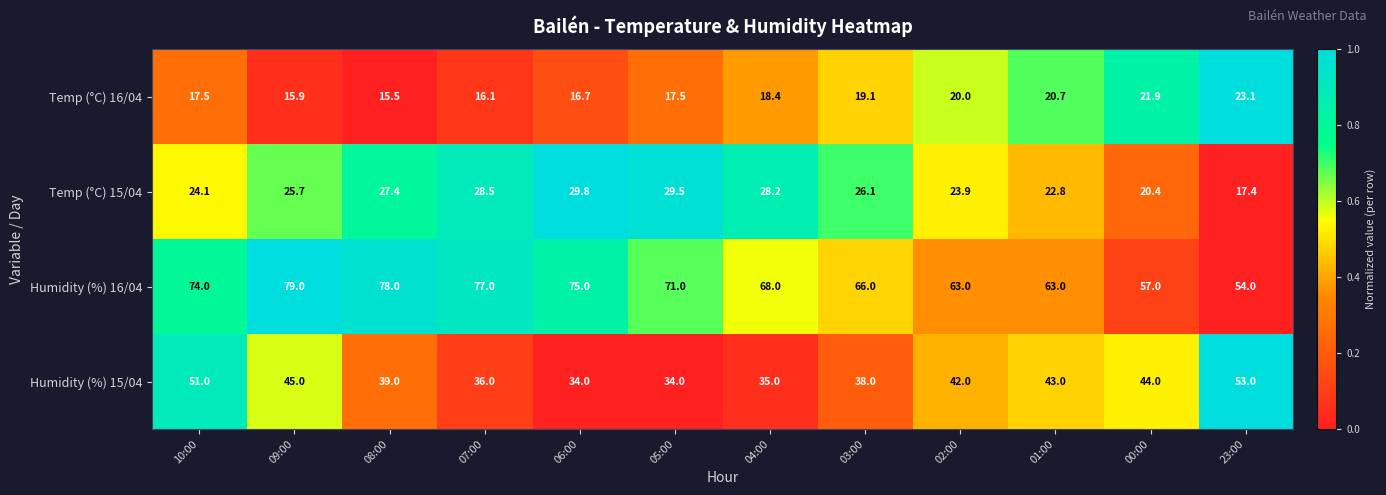

The value of Temp (°C) 16/04 at 04:00 is 18.4. True or false?

True